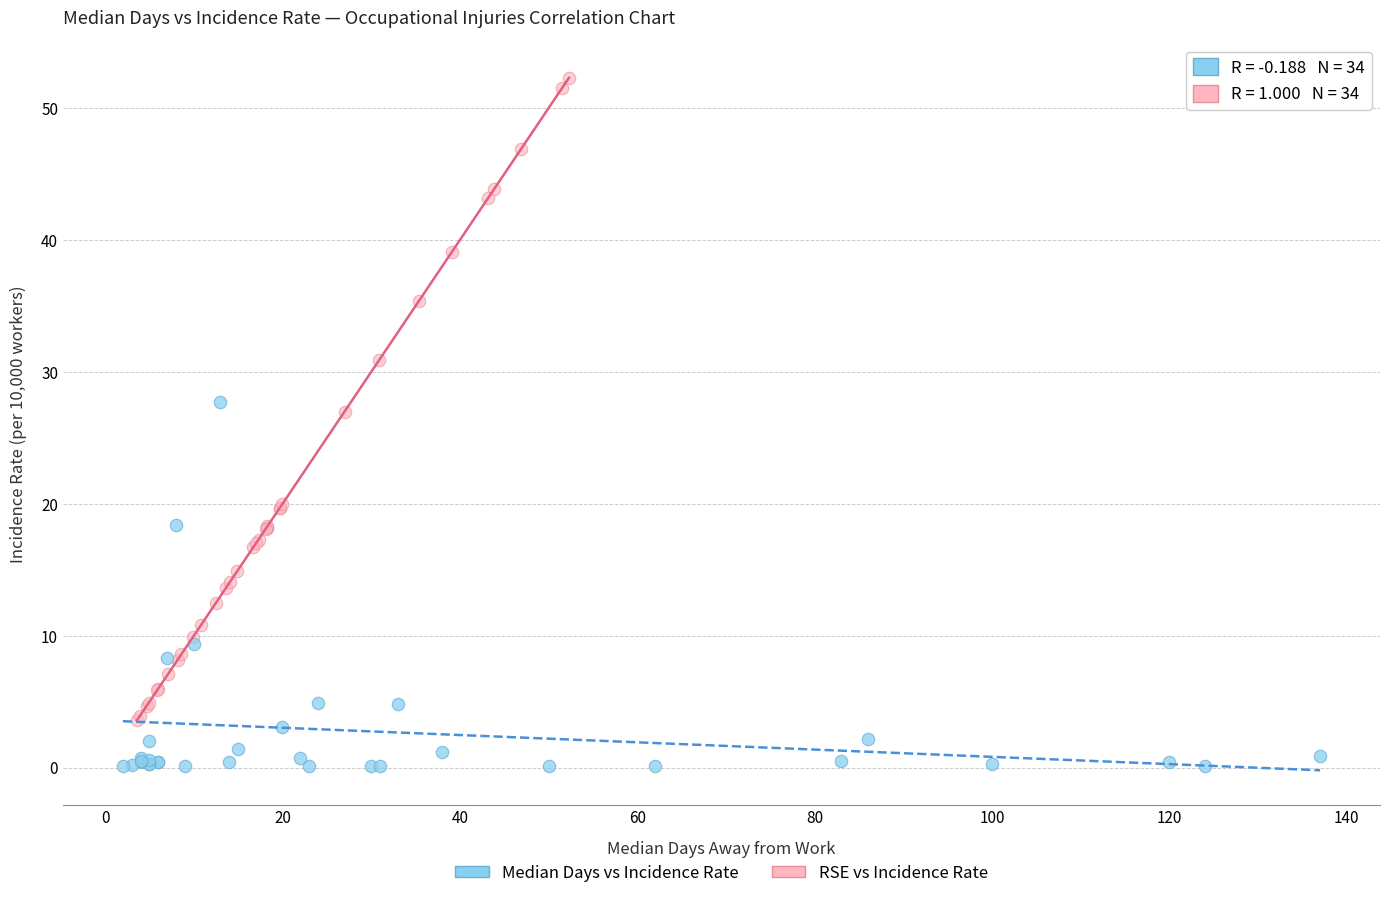

Which series reaches the minimum Y coordinate?

Median Days vs Incidence Rate